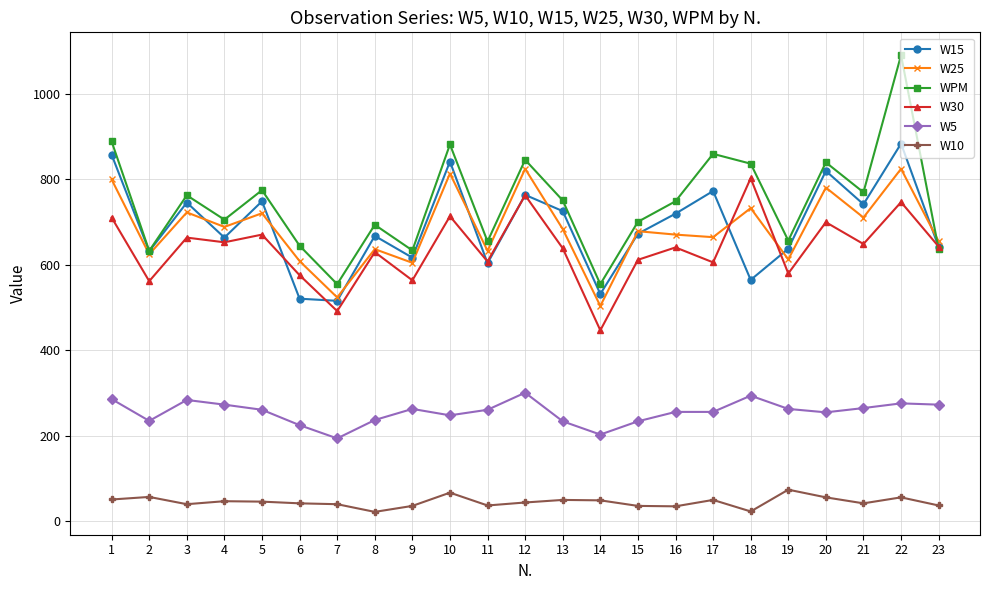

How many interior local peaks does the W30 series have?

9